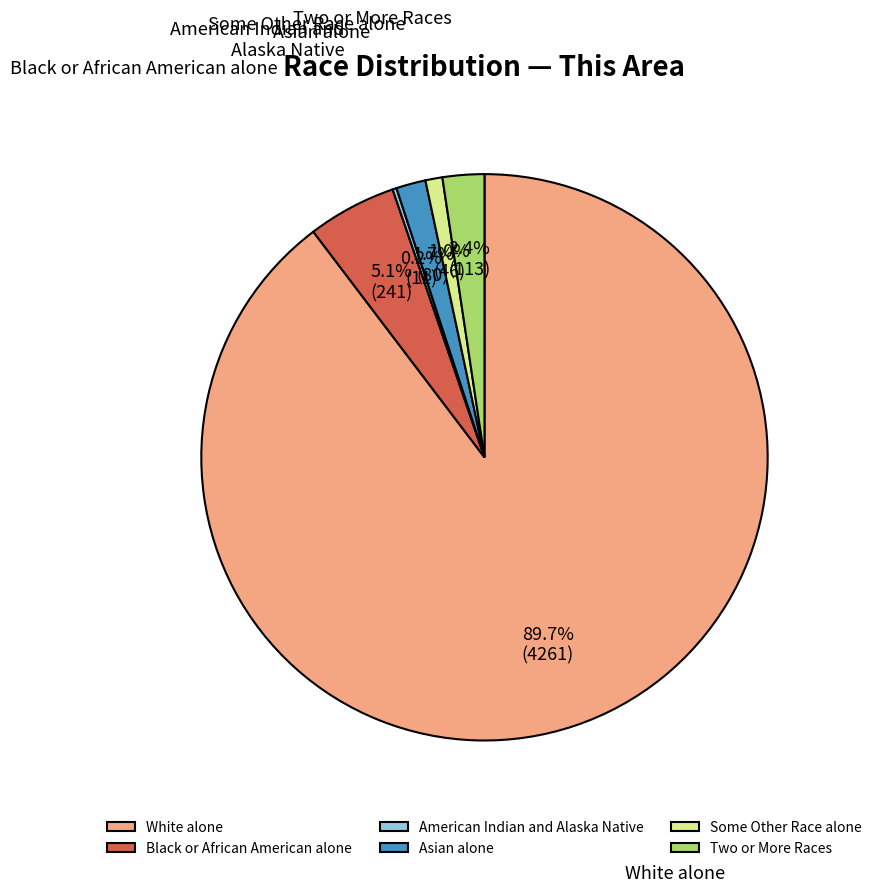

What percentage is the Asian alone slice, to the nearest percent?

2%